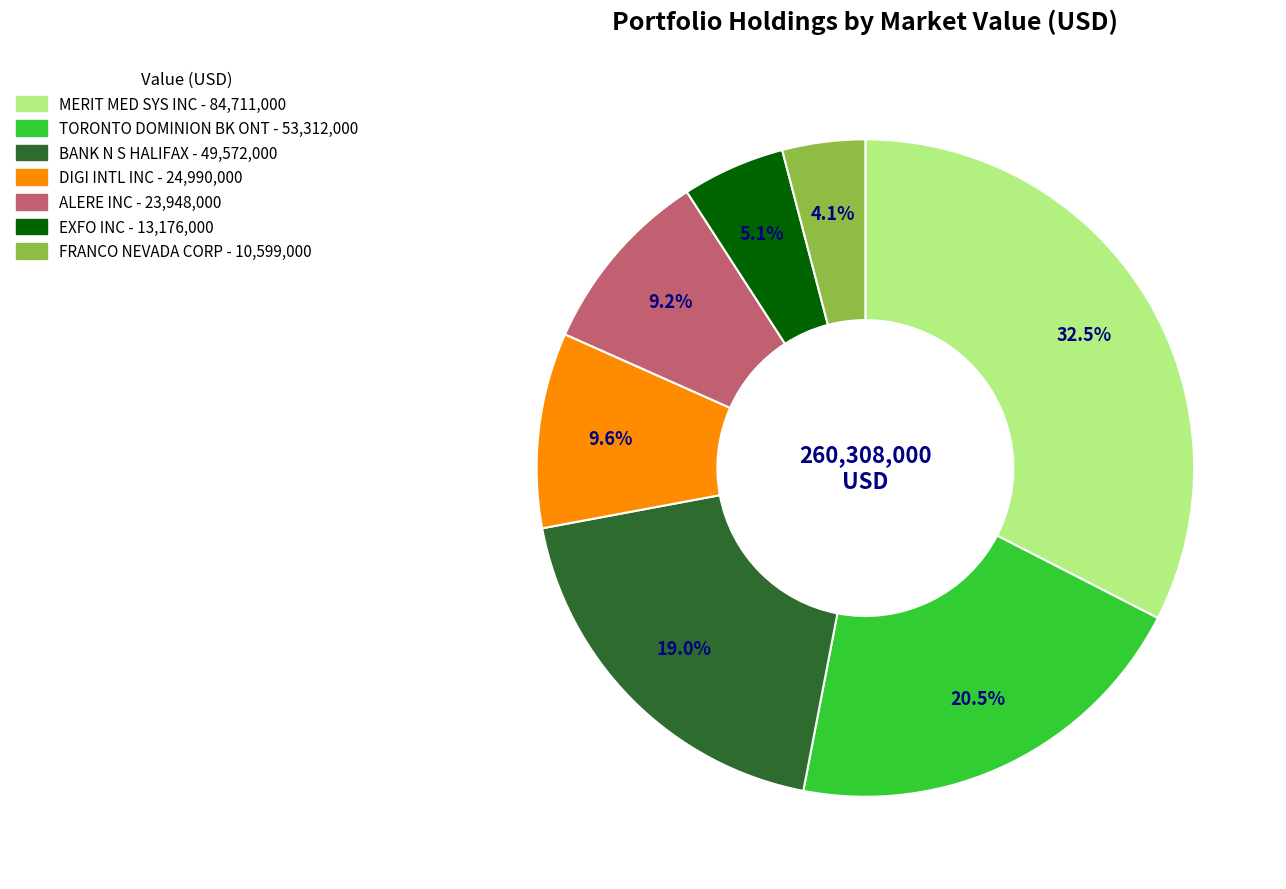

How many segments does this pie chart have?

7